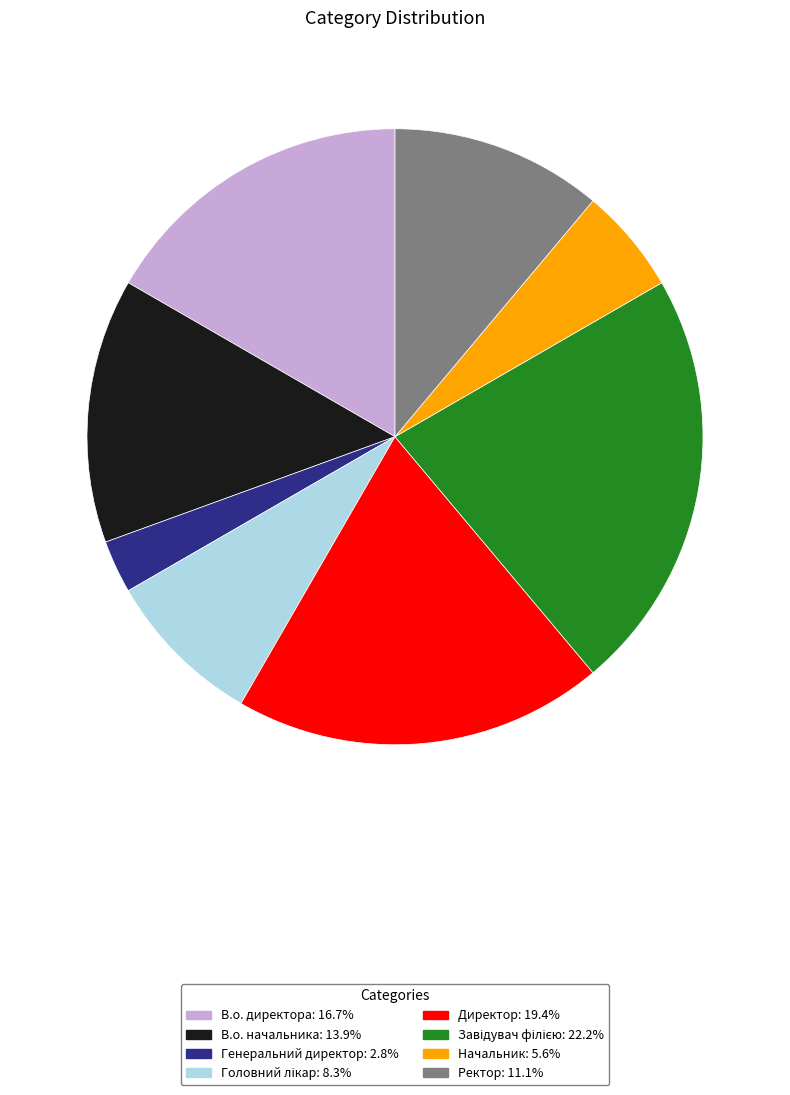

How many segments does this pie chart have?

8